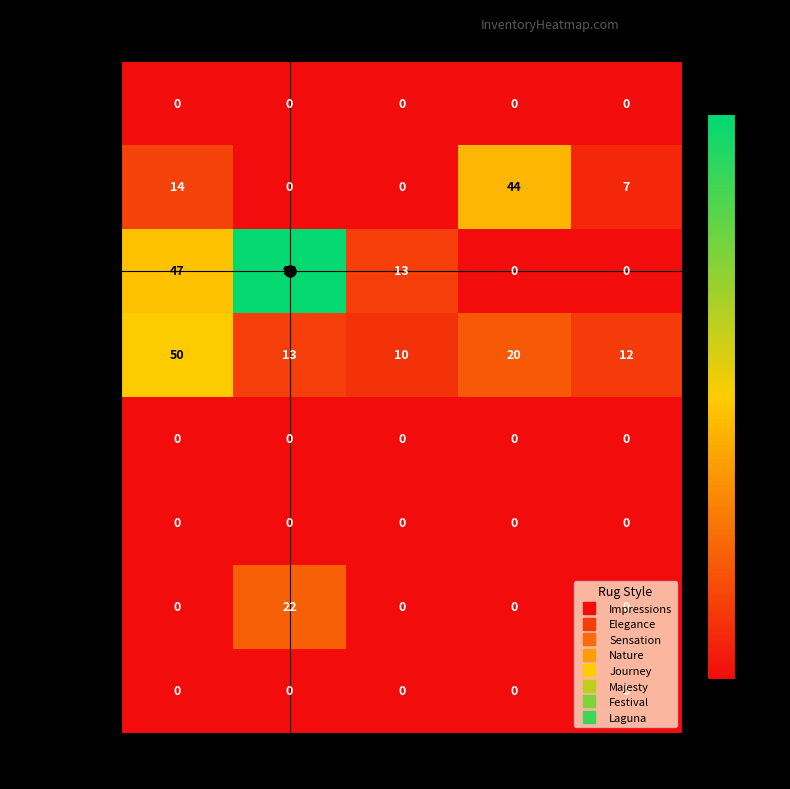

The Festival series shows 12 at Red. True or false?

False